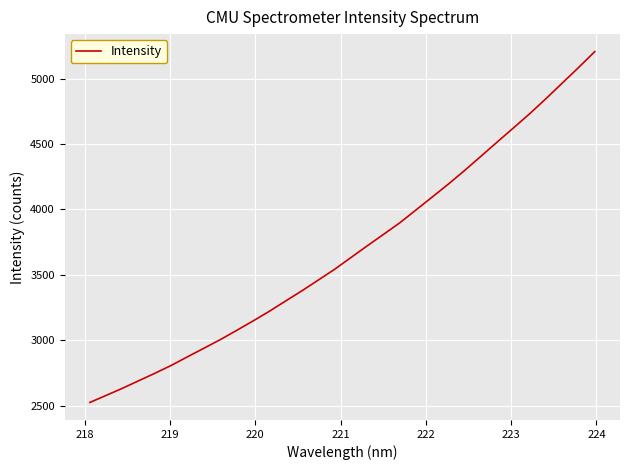

How many series are shown in this chart?

1